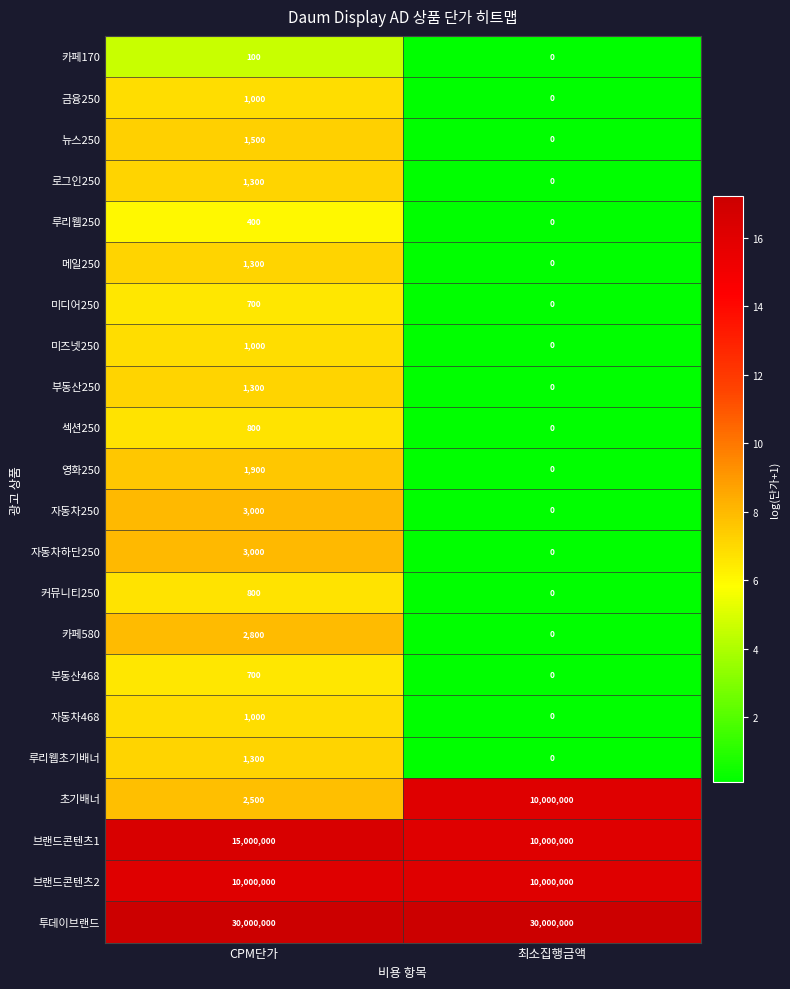

What is the sum of the 금융250 values at 최소집행금액 and CPM단가?

1000